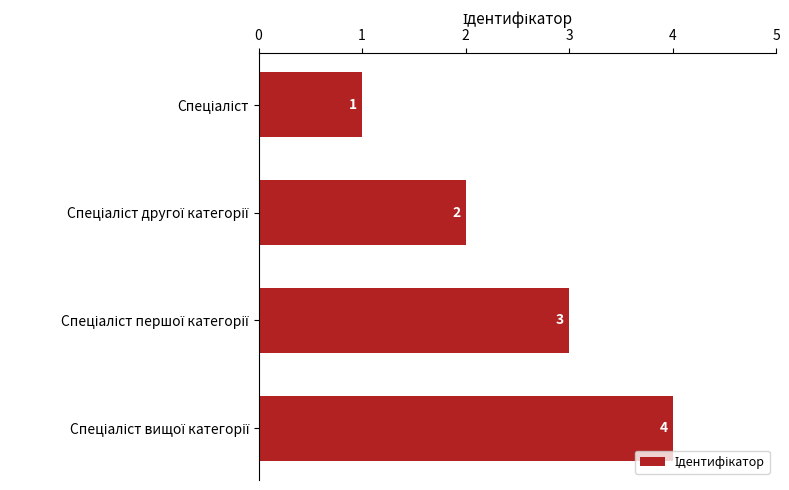

How many distinct data groups are displayed?

1